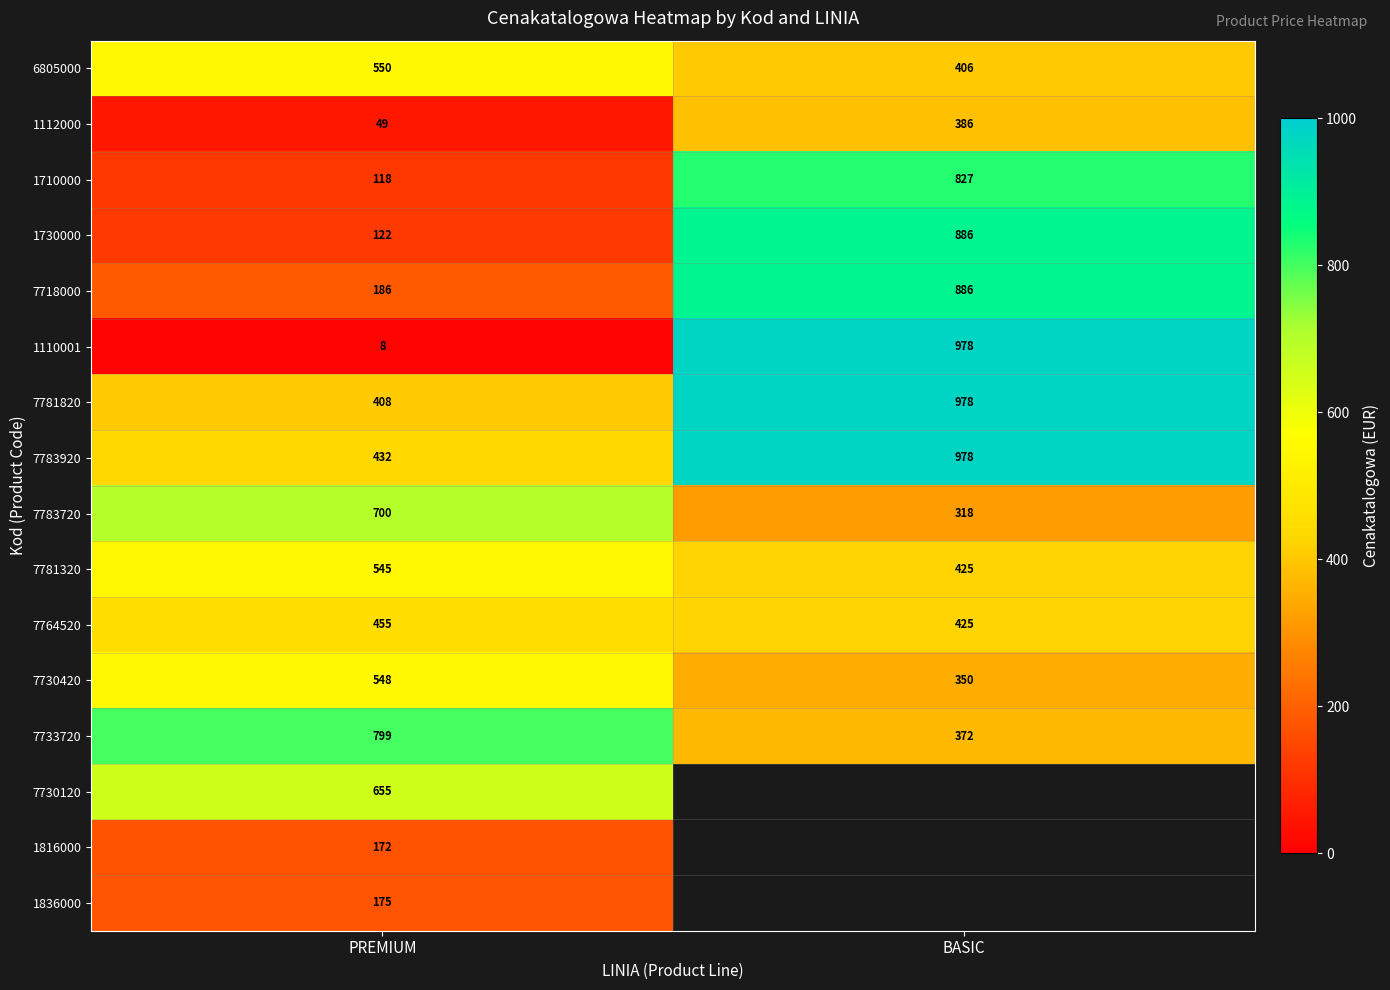

The value of 7733720 at BASIC is 372. True or false?

True